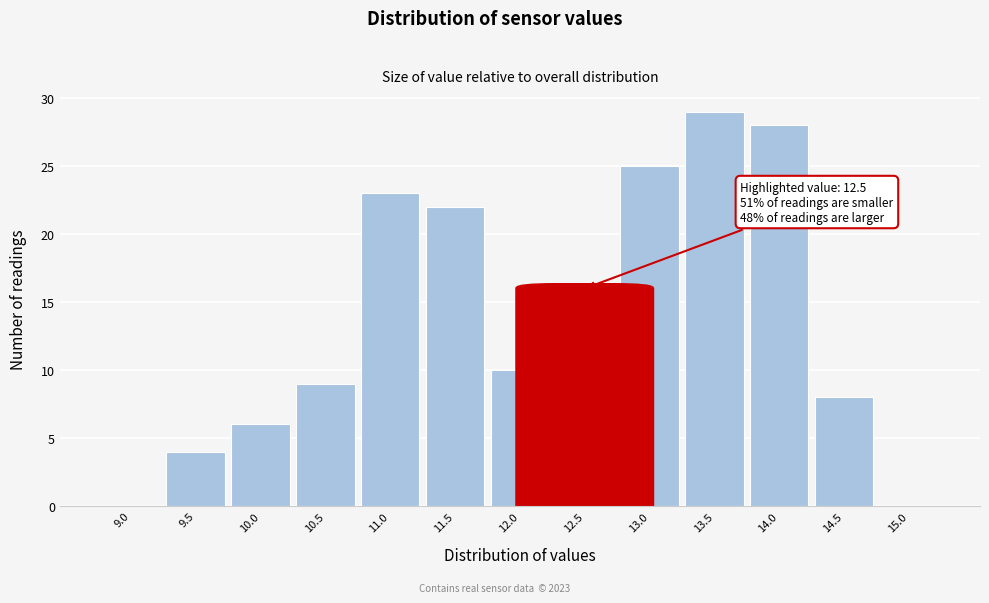

Reading right to left, what are all the values shown in this chart?

15.0=0	14.5=8	14.0=28	13.5=29	13.0=25	12.5=16	12.0=10	11.5=22	11.0=23	10.5=9	10.0=6	9.5=4	9.0=0